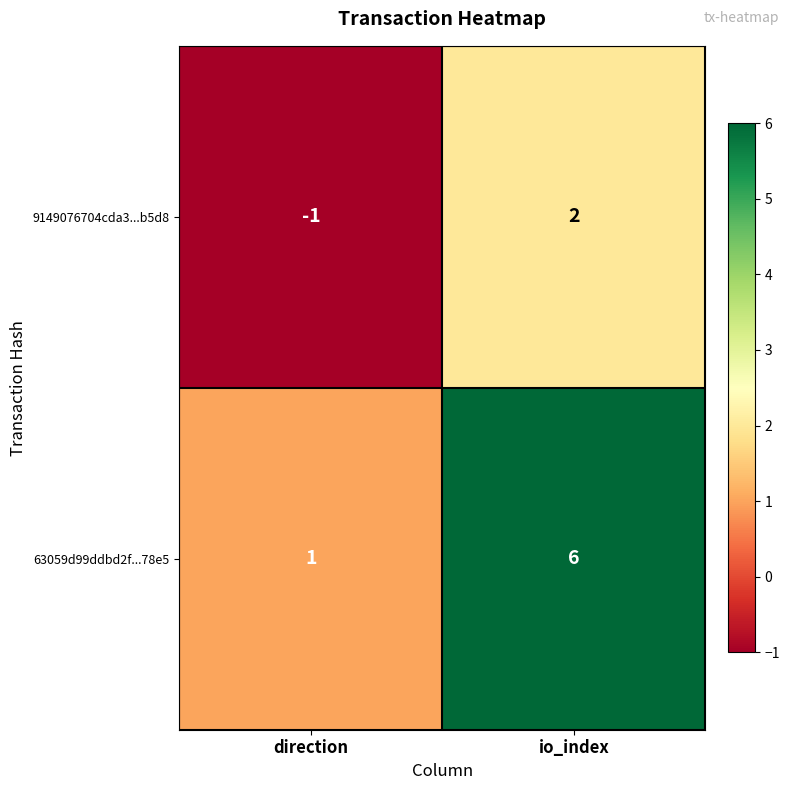

Which series changed the most between direction and io_index?

63059d99ddbd2f...78e5